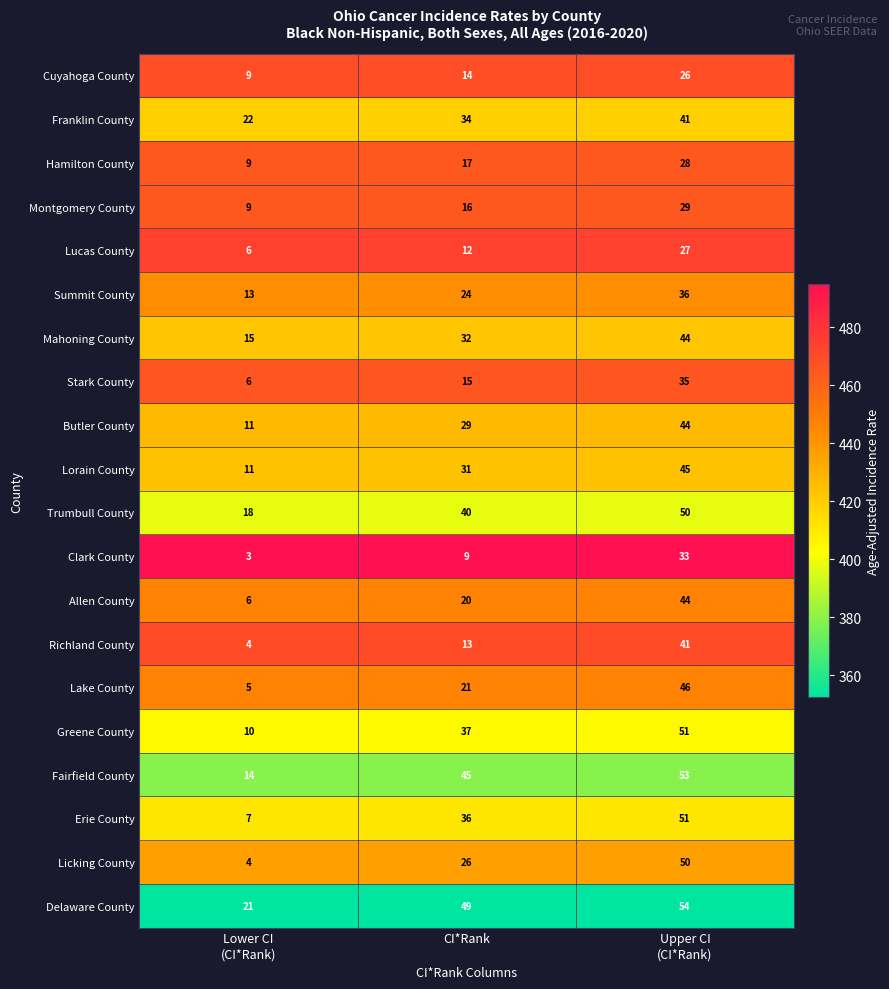

Which series has the widest spread of values?

Licking County